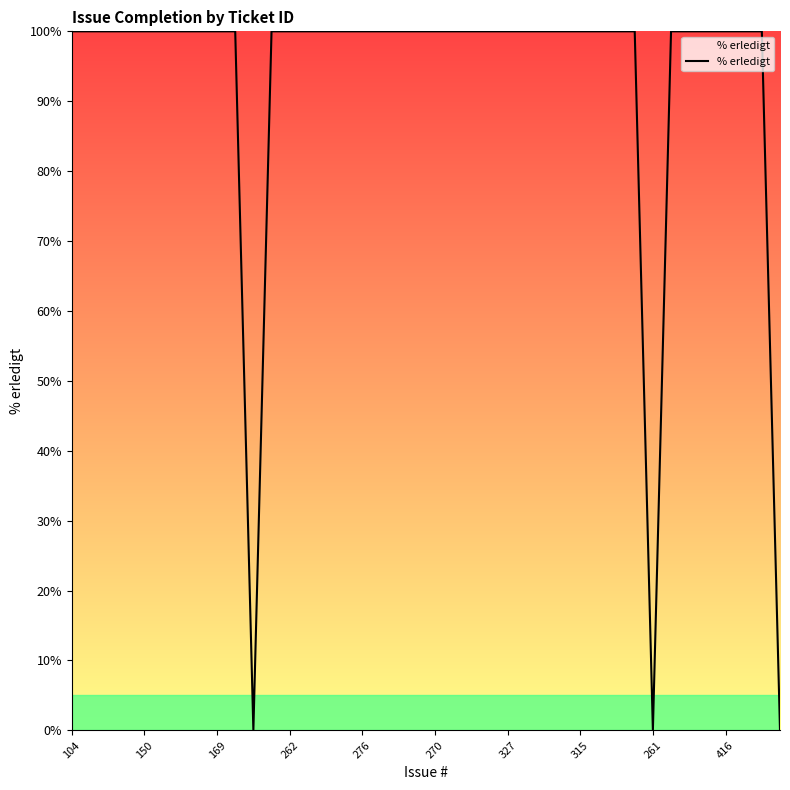

What is the maximum value shown in the chart?

100